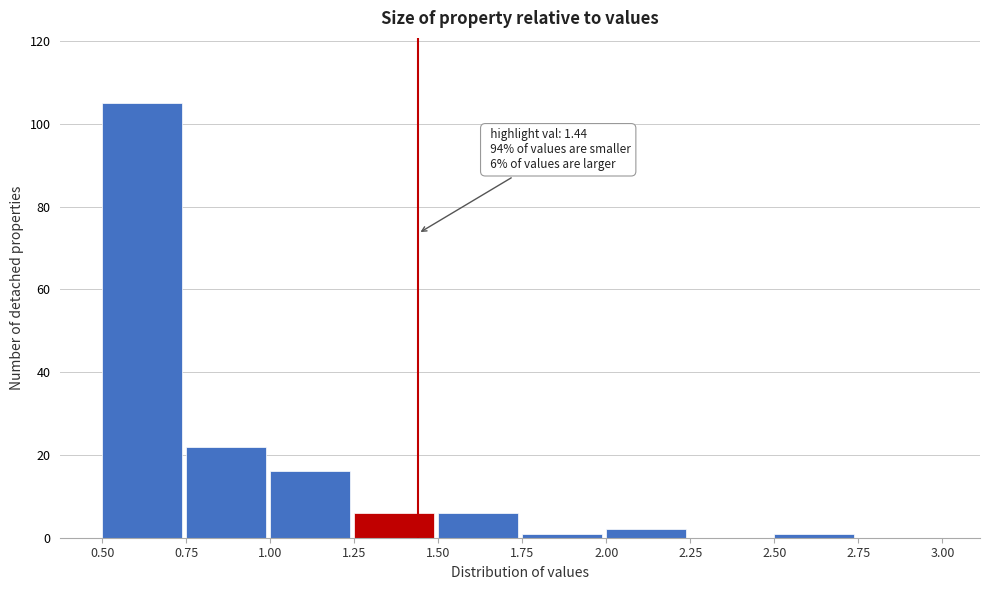

Which range on the x-axis has the tallest bar?

0.50 to 0.75